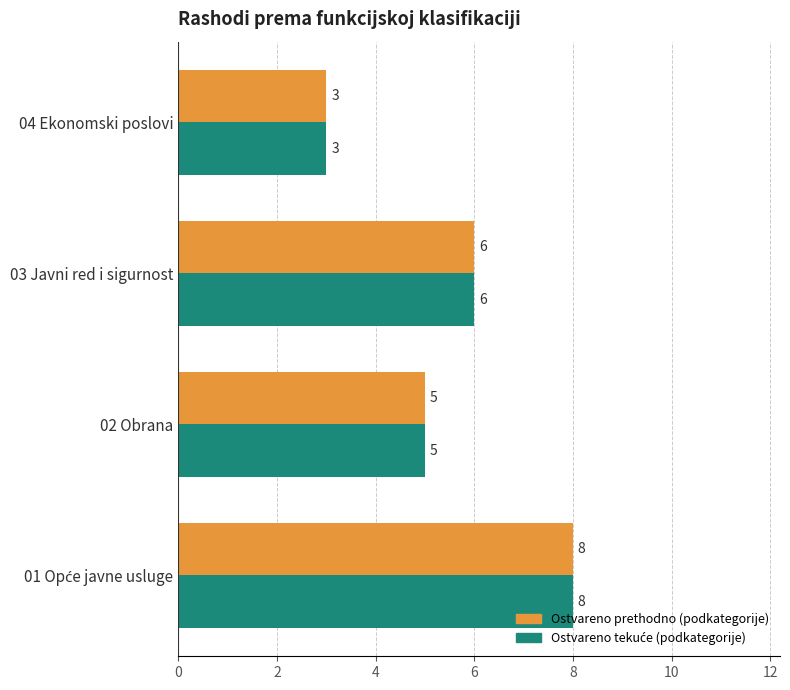

What is the difference between the Ostvareno prethodno (podkategorije) values at 03 Javni red i sigurnost and 04 Ekonomski poslovi?

3